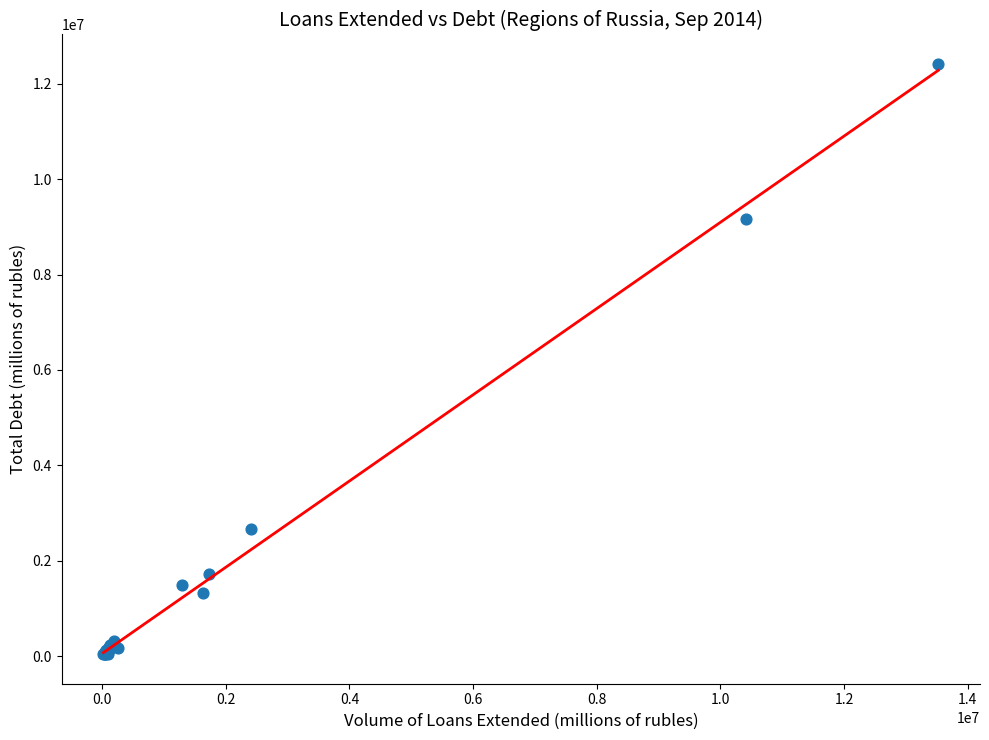

What Y value in the scatter plot is closest to 6227121?

9170596